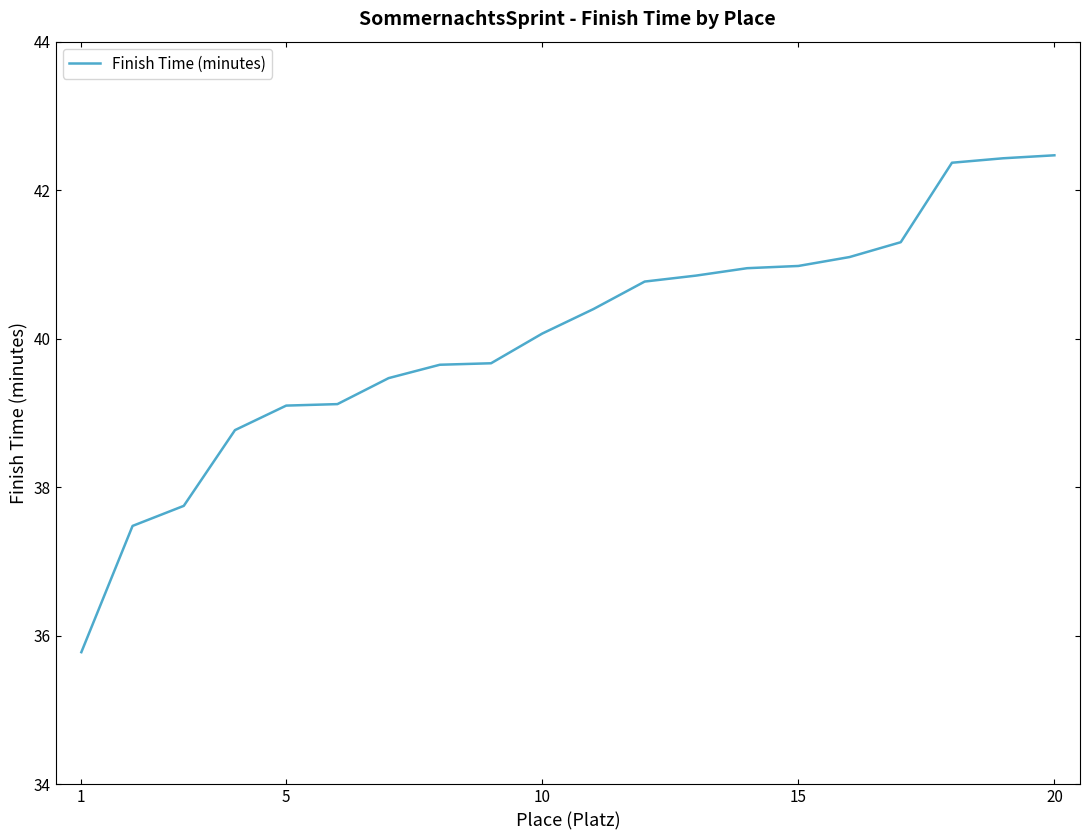

What is the difference between the maximum and minimum values?

6.7